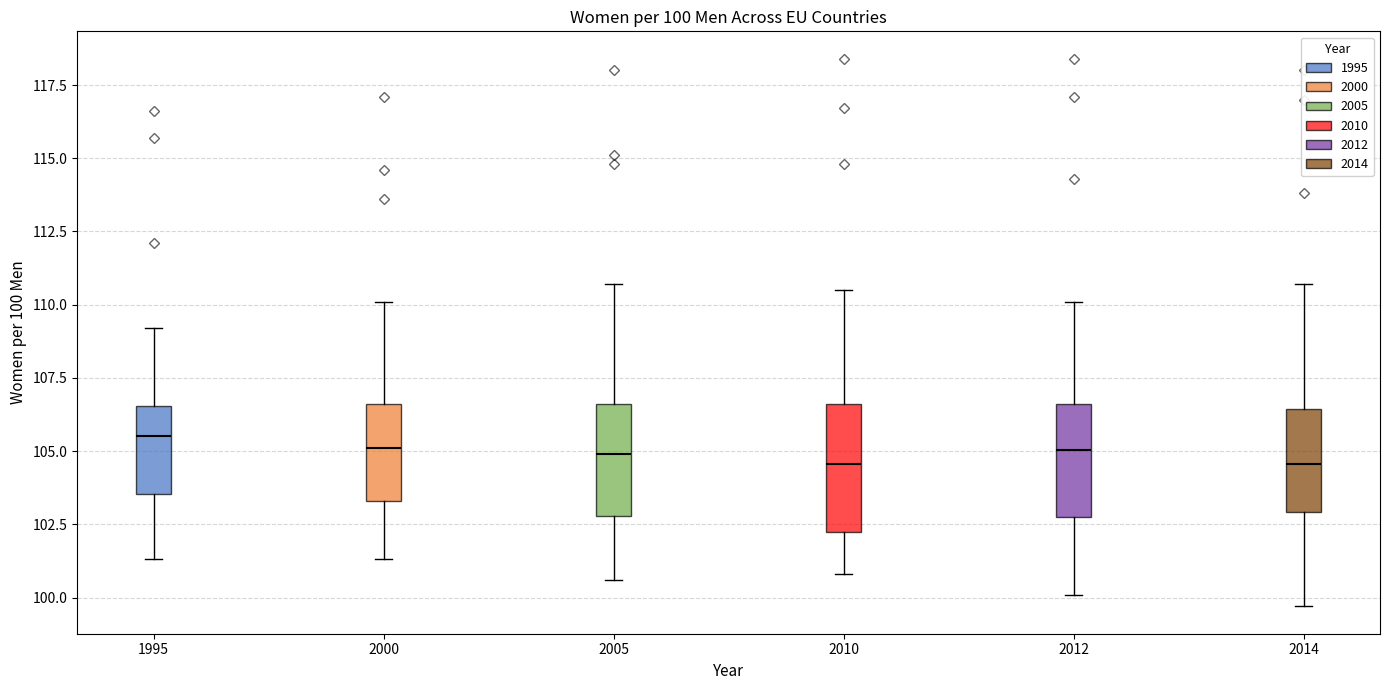

Comparing the boxes themselves (not the whiskers), which one is the tallest?

2010